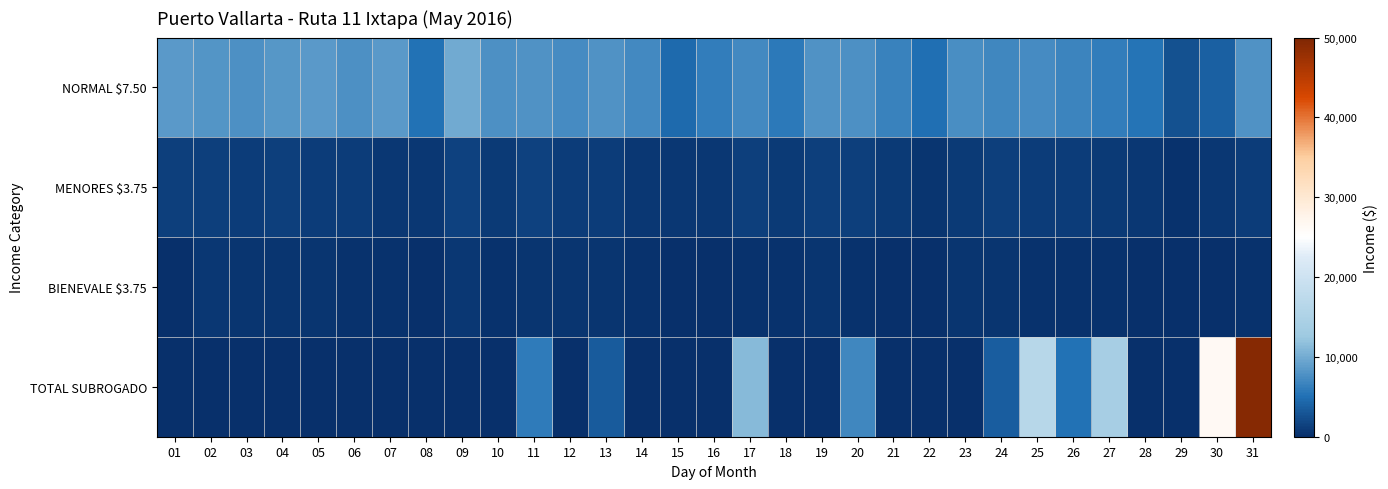

Reading left to right, transcribe all the data shown in this chart.

NORMAL $7.50: 01=8400.0	02=8047.5	03=7770.0	04=8280.0	05=8415.0	06=7792.5	07=8505.0	08=5265.0	09=9795.0	10=7680.0	11=7942.5	12=7275.0	13=7987.5	14=7155.0	15=4515.0	16=6150.0	17=7117.5	18=5775.0	19=7860.0	20=7665.0	21=6570.0	22=4890.0	23=7612.5	24=6997.5	25=7230.0	26=6765.0	27=6240.0	28=5362.5	29=2707.5	30=3892.5	31=8002.5
MENORES $3.75: 01=1252.5	02=1237.5	03=1027.5	04=1200.0	05=1035.0	06=1095.0	07=735.0	08=727.5	09=1560.0	10=967.5	11=1410.0	12=982.5	13=1065.0	14=772.5	15=645.0	16=637.5	17=1177.5	18=915.0	19=1365.0	20=1320.0	21=930.0	22=525.0	23=885.0	24=1245.0	25=990.0	26=1125.0	27=810.0	28=637.5	29=390.0	30=592.5	31=1170.0
BIENEVALE $3.75: 01=0.0	02=588.8	03=435.0	04=491.2	05=577.5	06=322.5	07=255.0	08=0.0	09=618.8	10=288.8	11=457.5	12=453.8	13=450.0	14=198.8	15=0.0	16=183.8	17=386.2	18=247.5	19=393.8	20=356.2	21=123.8	22=0.0	23=423.8	24=450.0	25=375.0	26=228.8	27=247.5	28=75.0	29=0.0	30=97.5	31=315.0
TOTAL SUBROGADO: 01=0.0	02=0.0	03=0.0	04=0.0	05=0.0	06=0.0	07=0.0	08=0.0	09=0.0	10=0.0	11=6036.0	12=0.0	13=3500.0	14=0.0	15=0.0	16=0.0	17=11286.0	18=0.0	19=0.0	20=7000.0	21=0.0	22=0.0	23=0.0	24=3700.0	25=16536.0	26=5250.0	27=14000.0	28=0.0	29=0.0	30=26350.0	31=49400.0